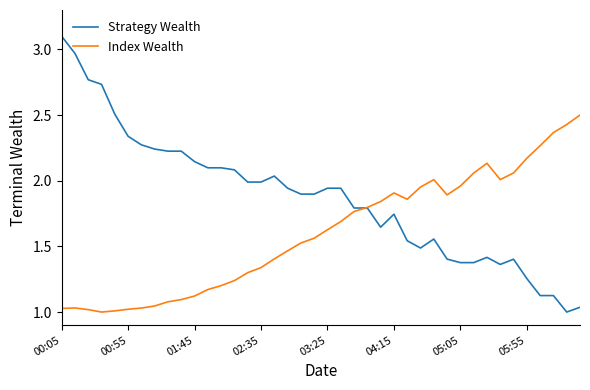

At how many categories does at least one series exceed 1?

40